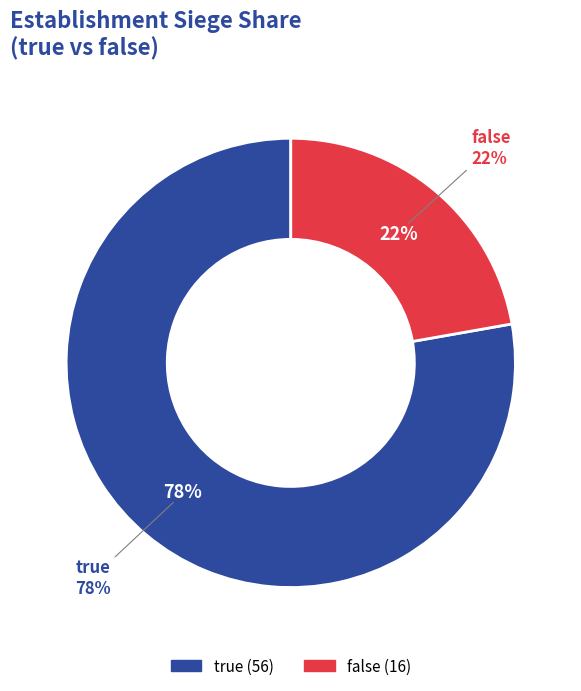

Is there any slice that represents more than half of the pie?

Yes